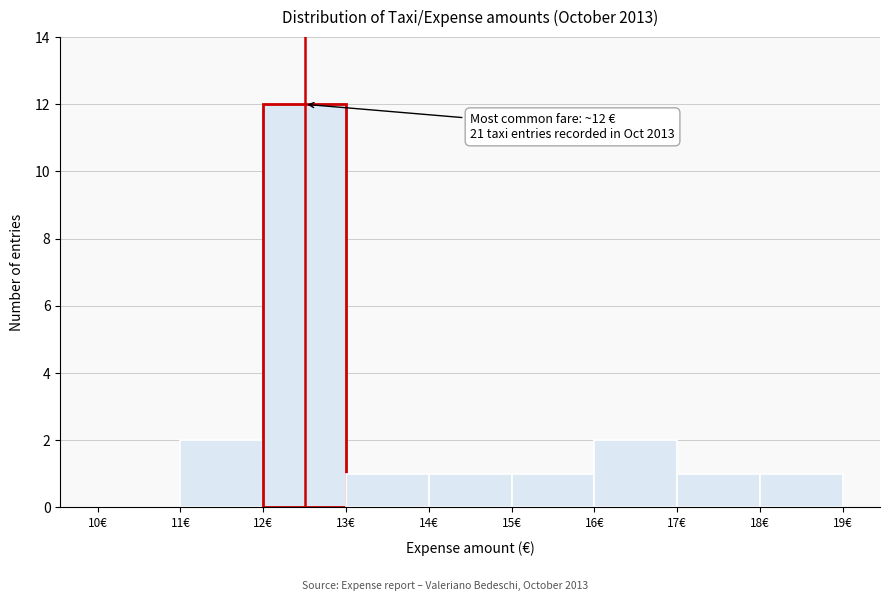

Which range on the x-axis has the tallest bar?

12 to 13